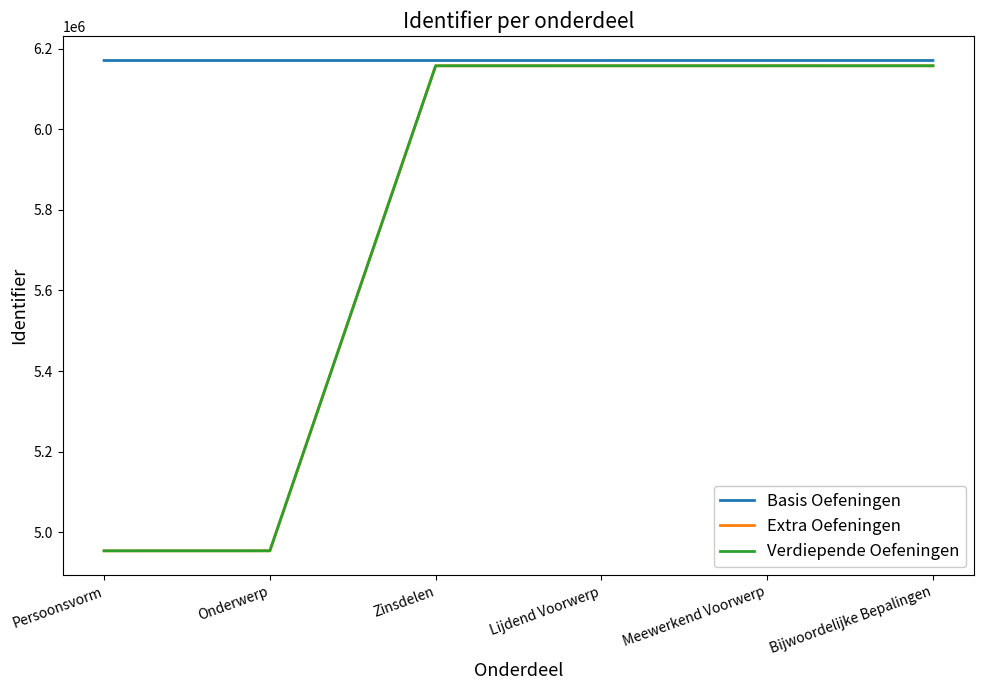

What is the maximum value for Verdiepende Oefeningen?

6157259